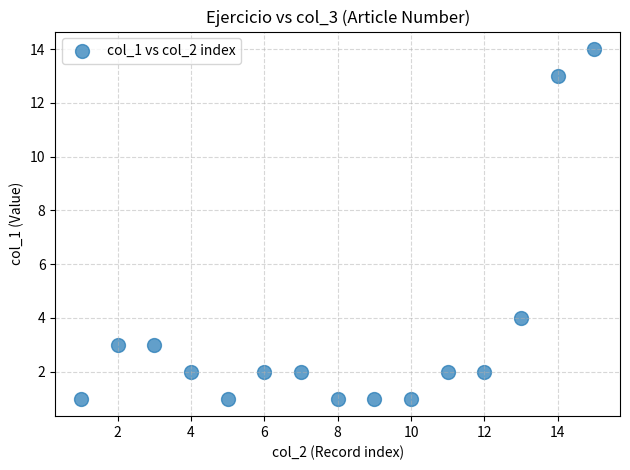

What Y value in the scatter plot is closest to 7?

4